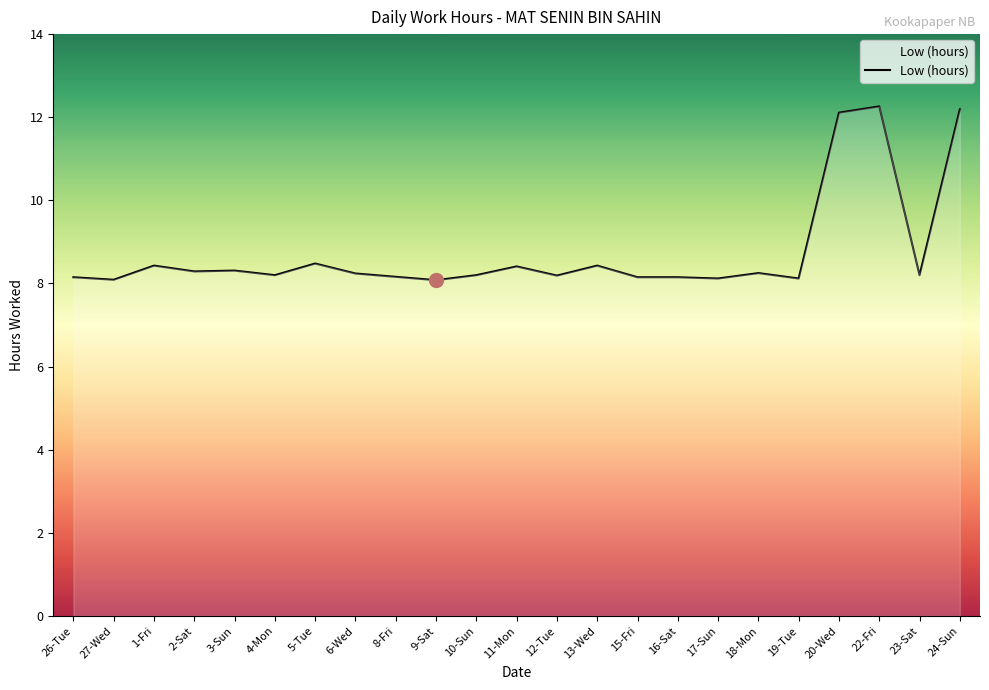

What is the sum of all values?

201.2